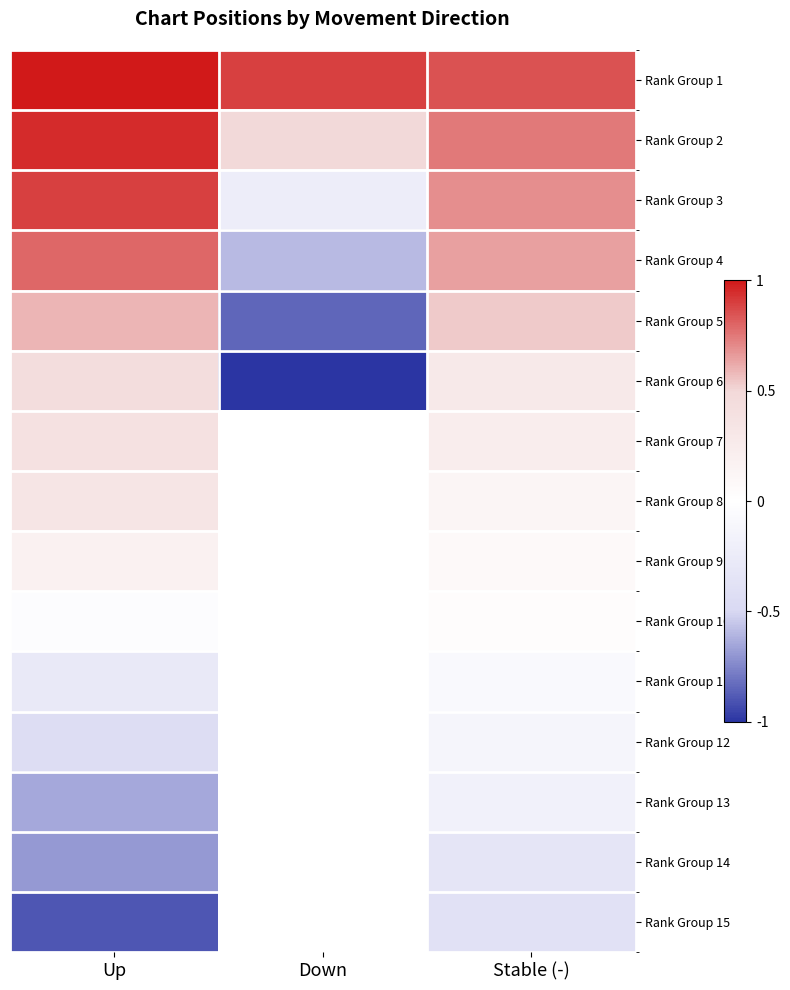

What is the difference between the highest and lowest values at Up?

1.9